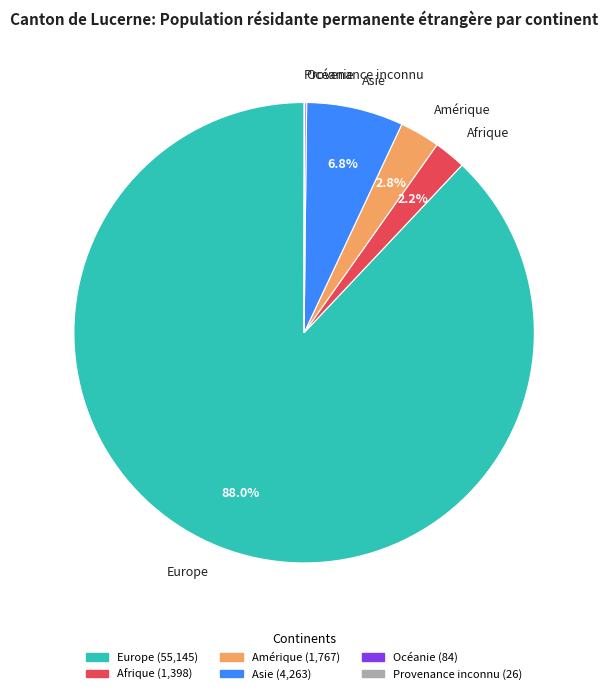

Is there any slice that represents more than half of the pie?

Yes